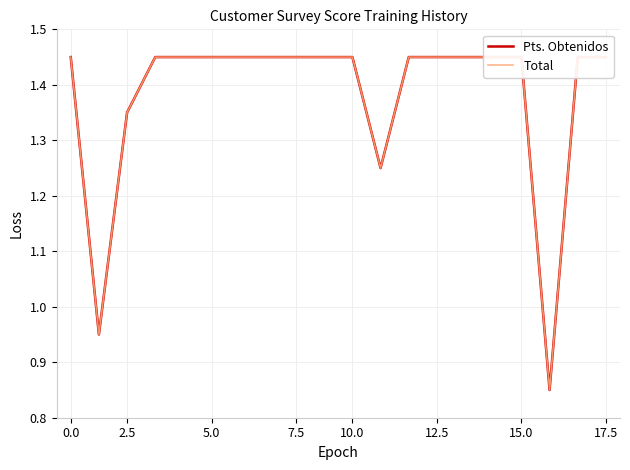

Which series has the largest total across all categories?

Pts. Obtenidos